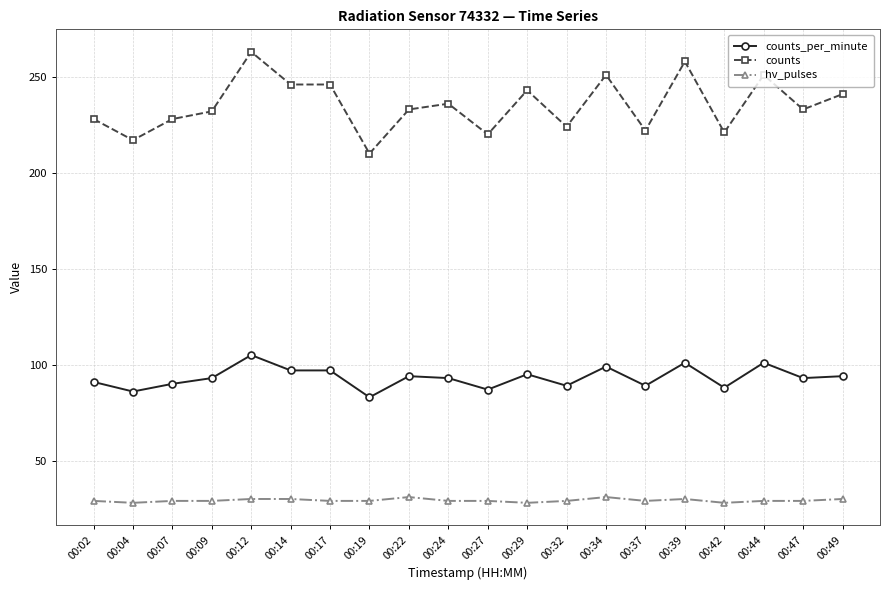

The counts series shows 263 at 00:12. True or false?

True